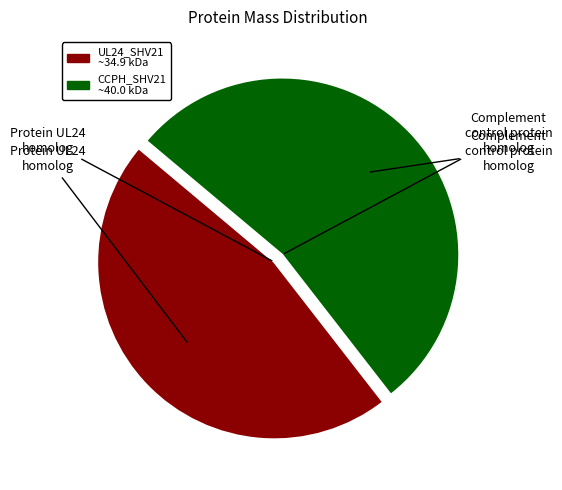

The UL24_SHV21 slice represents 47% of the pie. True or false?

True